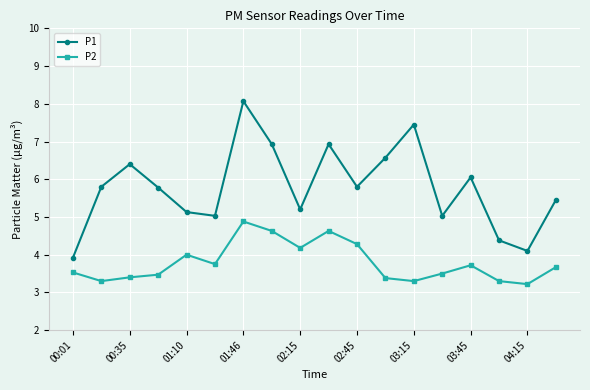

What is the value of the P1 point at the 13th from the left?

7.5